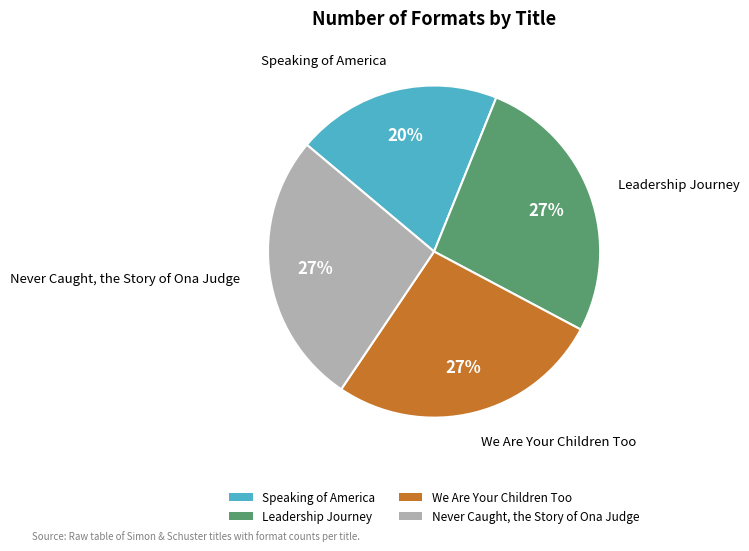

The Never Caught, the Story of Ona Judge slice represents 16% of the pie. True or false?

False